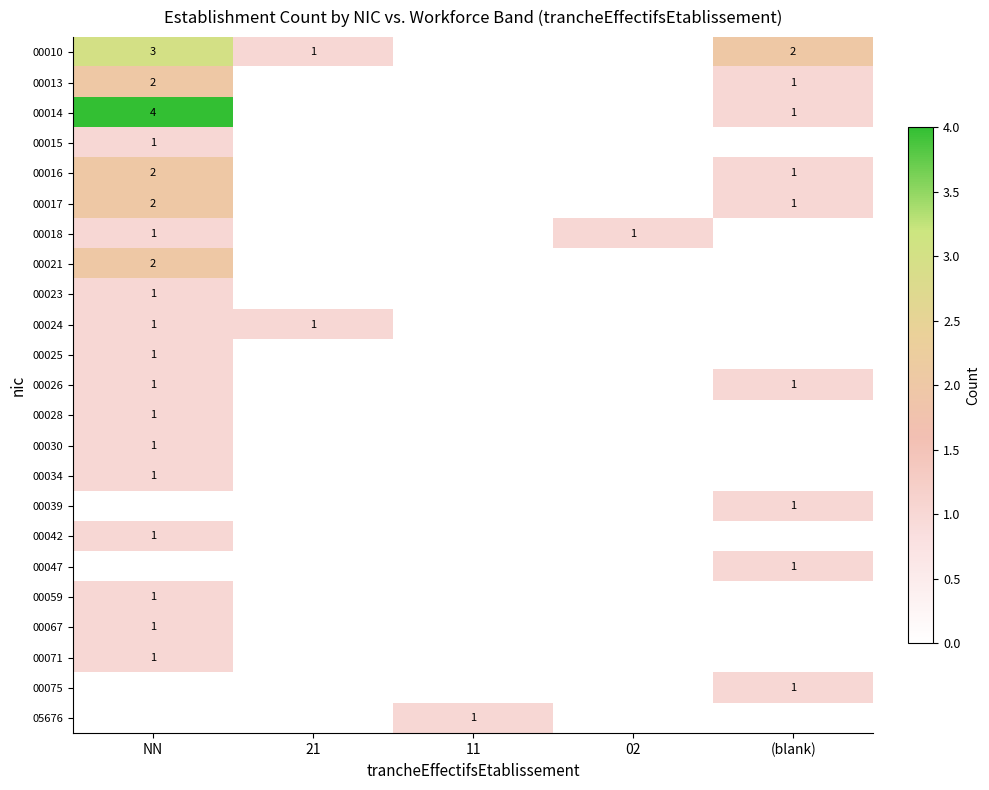

The value of 00013 at NN is 2. True or false?

True